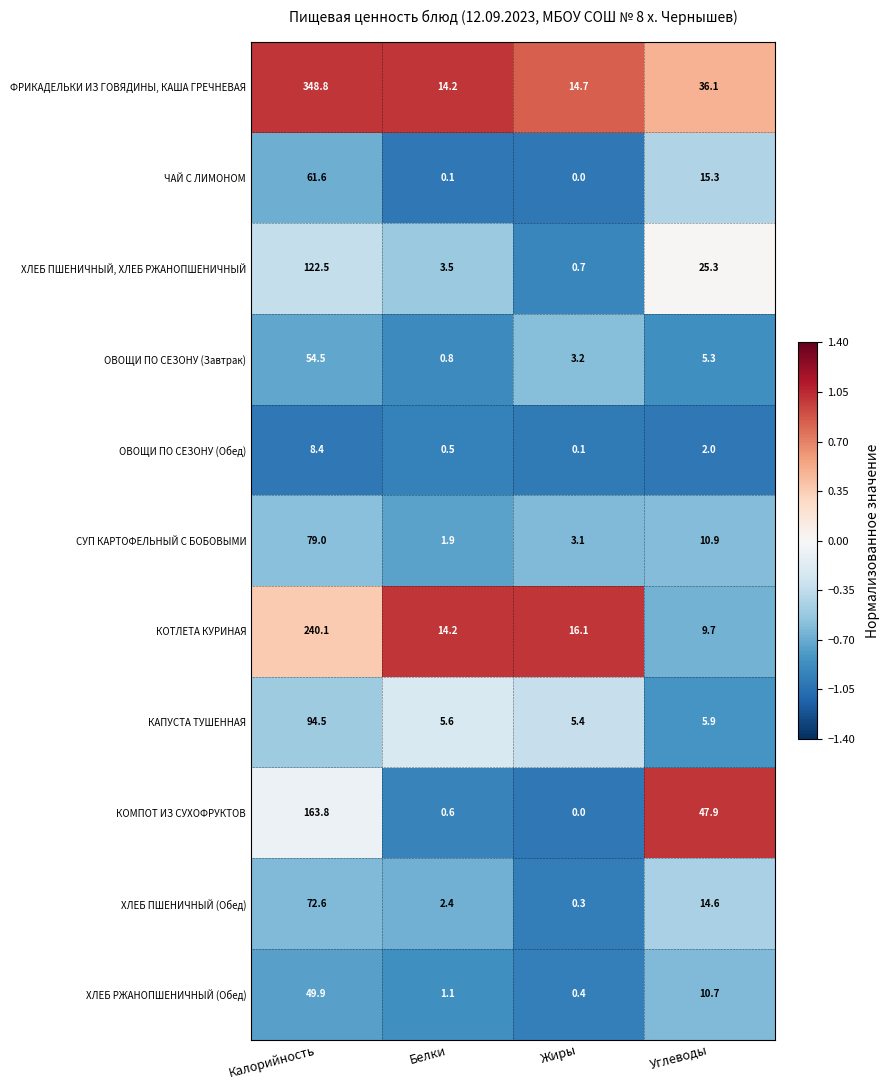

At how many categories does at least one series exceed 0?

4